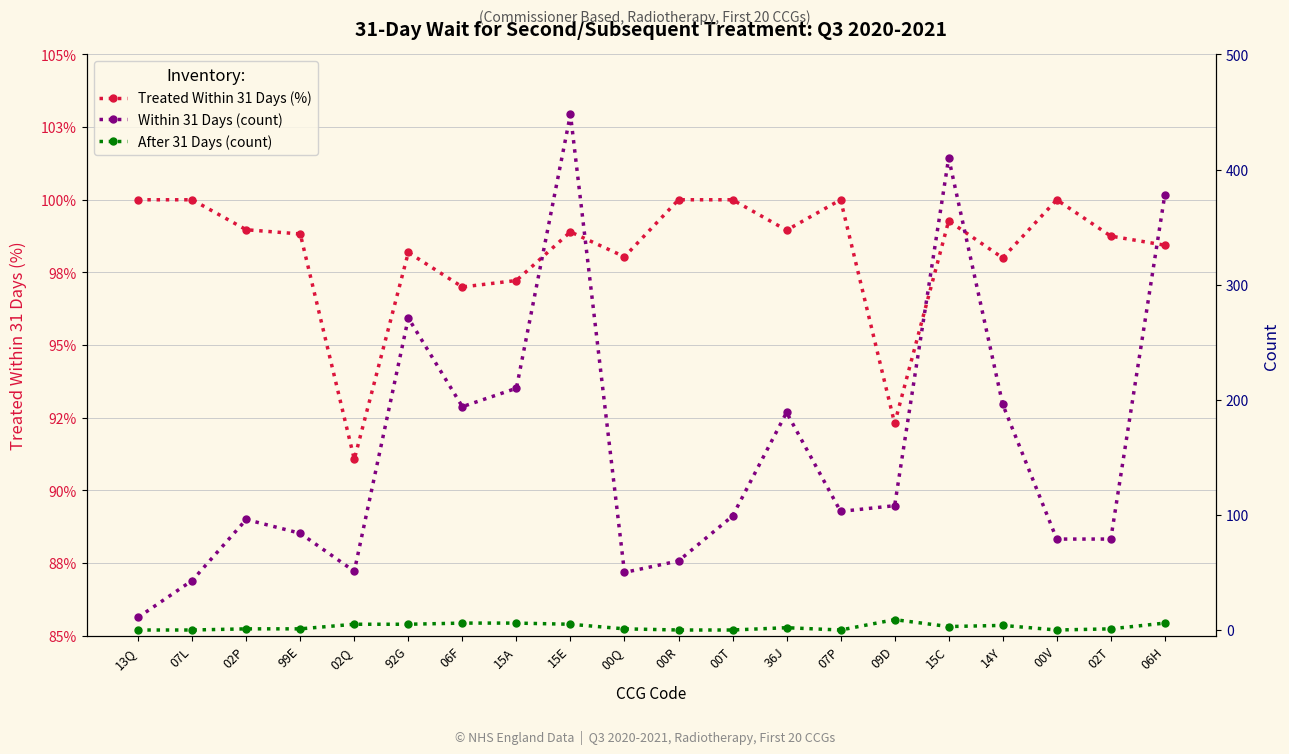

Where is After 31 Days (count) nearest to the value 4?

14Y